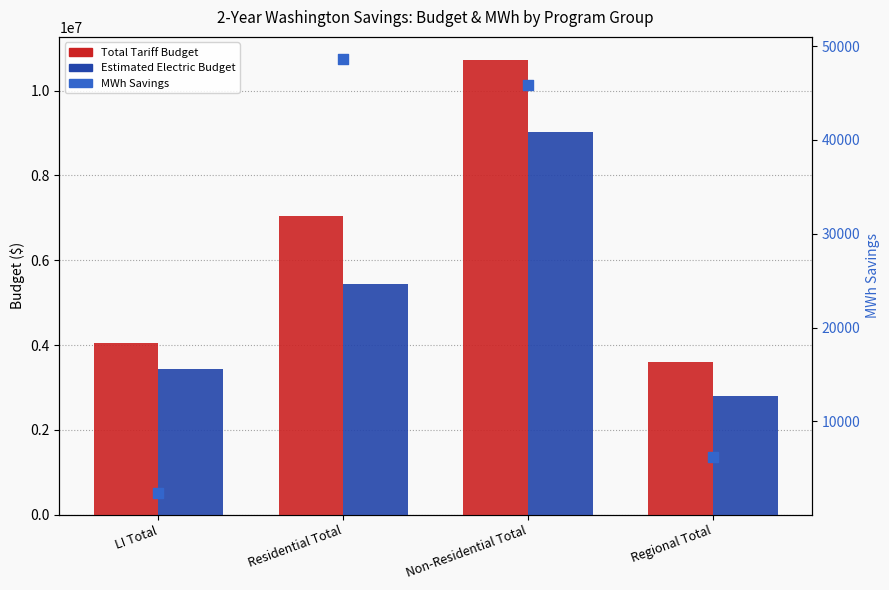

Is the value of Estimated Electric Budget at Regional Total greater than the value of MWh Savings at Residential Total?

Yes